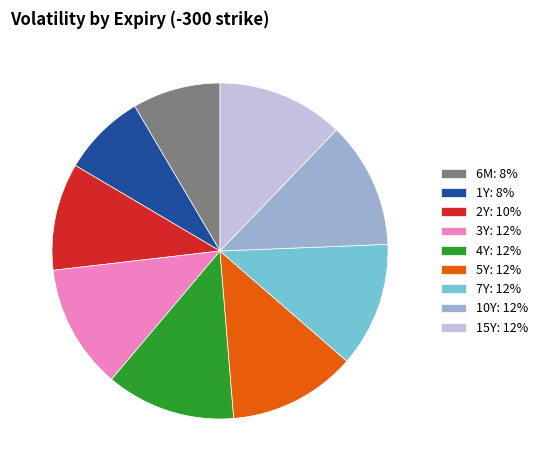

Which has a higher value, 2Y or 10Y?

10Y